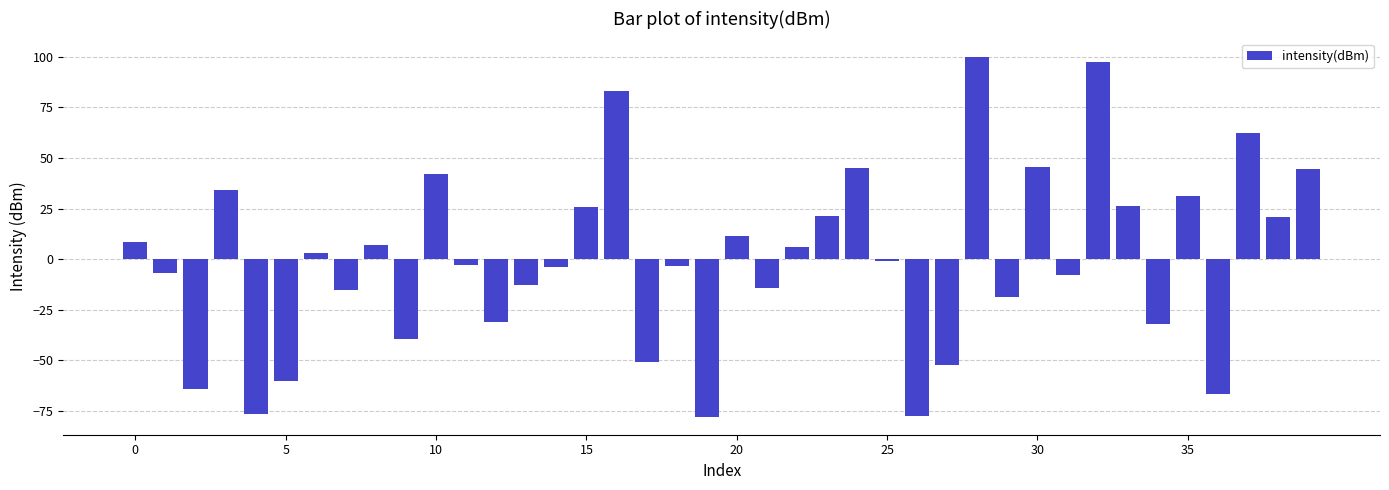

What is the difference between the maximum and minimum values?

177.8